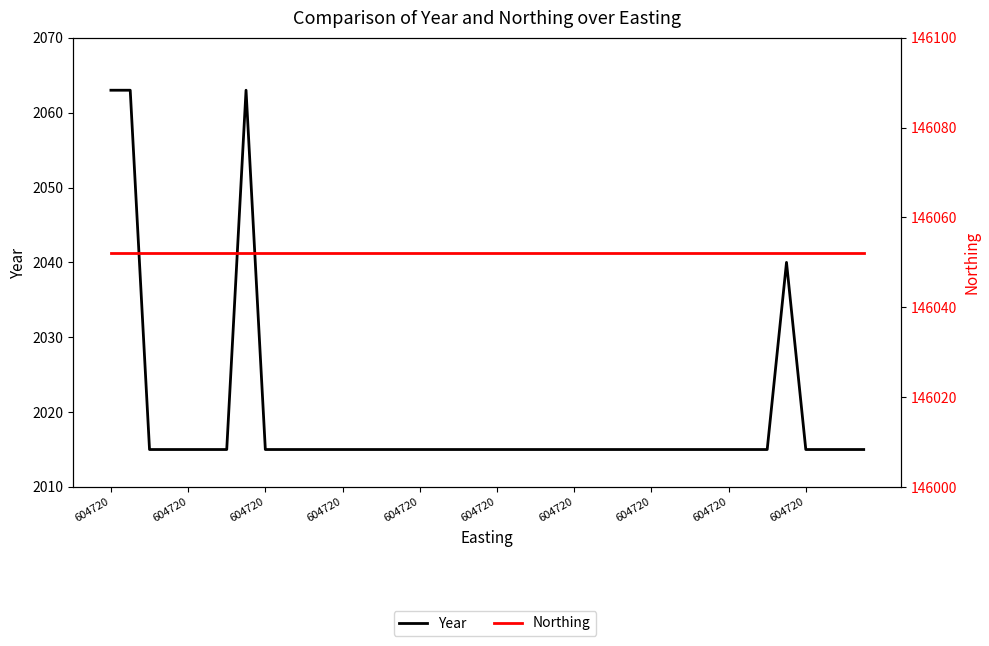

True or false: Northing has a value of 146052 at 29.

True